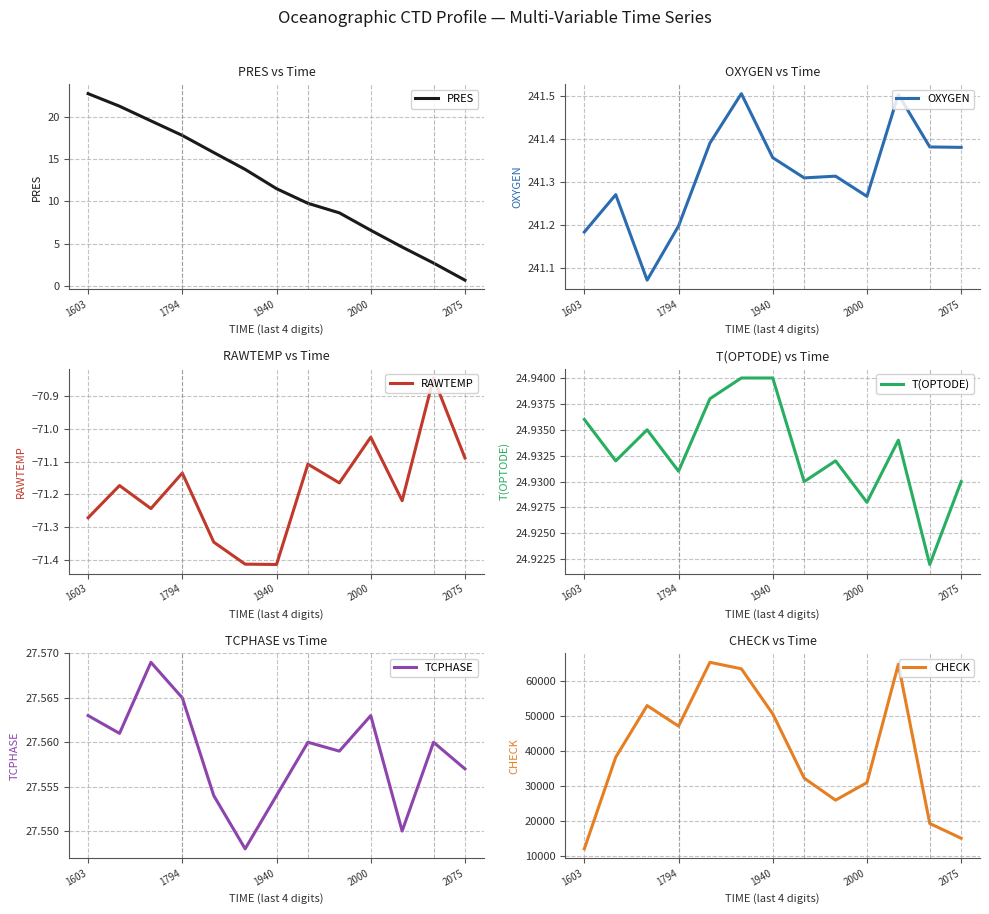

Reading left to right, list all the values displayed in this chart.

PRES: 22.8	21.3	19.6	17.8	15.8	13.8	11.5	9.8	8.6	6.6	4.6	2.7	0.7
OXYGEN: 241.2	241.3	241.1	241.2	241.4	241.5	241.4	241.3	241.3	241.3	241.5	241.4	241.4
RAWTEMP: -71.3	-71.2	-71.2	-71.1	-71.3	-71.4	-71.4	-71.1	-71.2	-71.0	-71.2	-70.8	-71.1
T(OPTODE): 24.9	24.9	24.9	24.9	24.9	24.9	24.9	24.9	24.9	24.9	24.9	24.9	24.9
TCPHASE: 27.6	27.6	27.6	27.6	27.6	27.5	27.6	27.6	27.6	27.6	27.6	27.6	27.6
CHECK: 11914.0	38094.0	52847.0	46968.0	65206.0	63359.0	50481.0	32111.0	25822.0	30840.0	64649.0	19154.0	14933.0